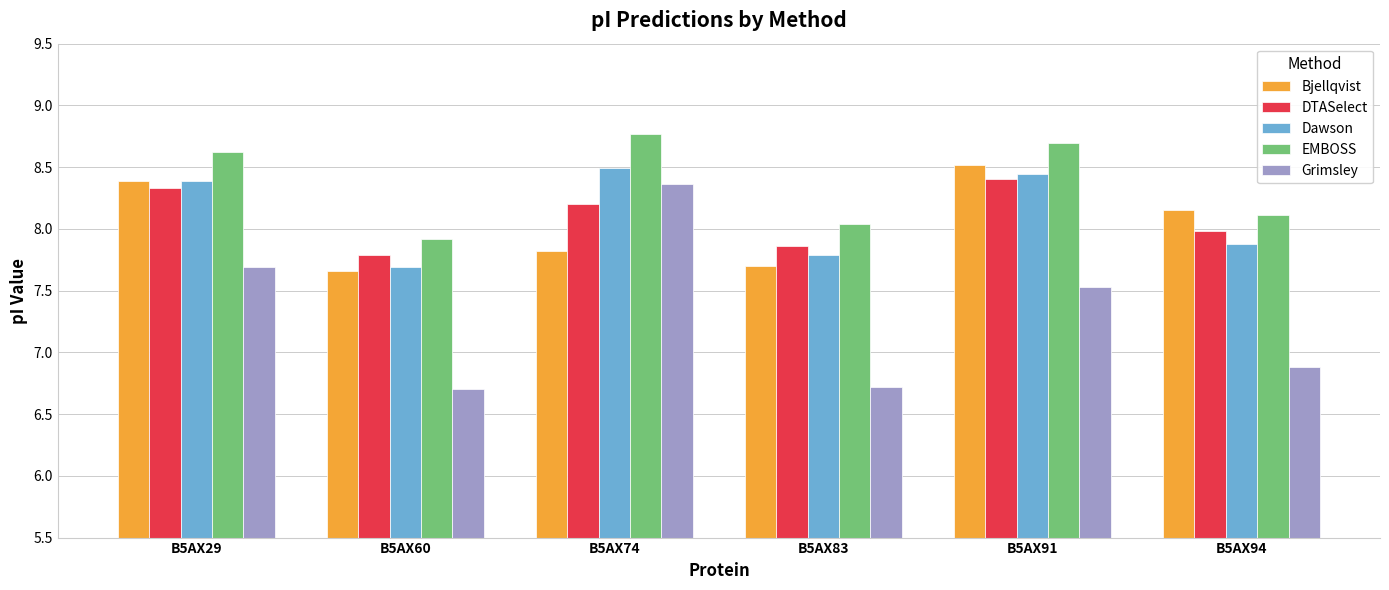

How many values in the EMBOSS series exceed 8?

5